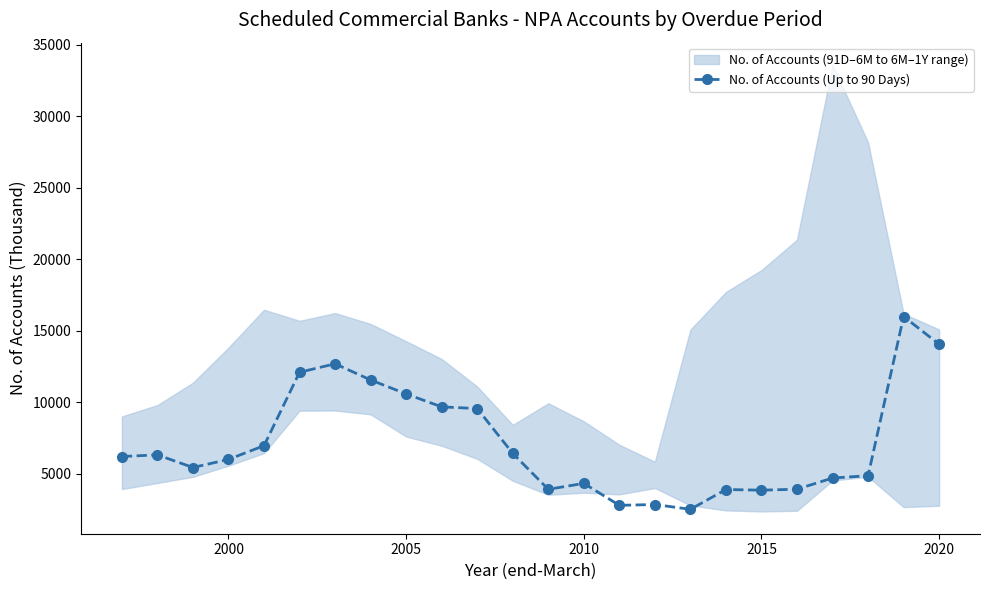

The No. of Accounts (Up to 90 Days) series shows 4326 at 2010. True or false?

True